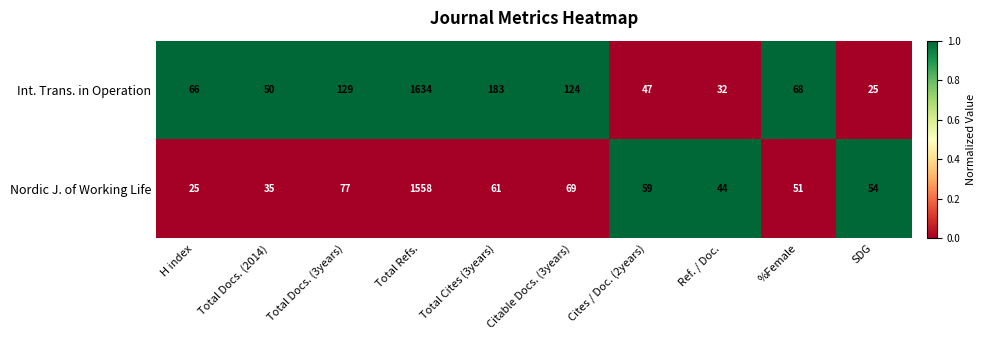

Reading left to right, transcribe all the data shown in this chart.

Int. Trans. in Operation: 66	50	129	1634	183	124	47	32	68	25
Nordic J. of Working Life: 25	35	77	1558	61	69	59	44	51	54